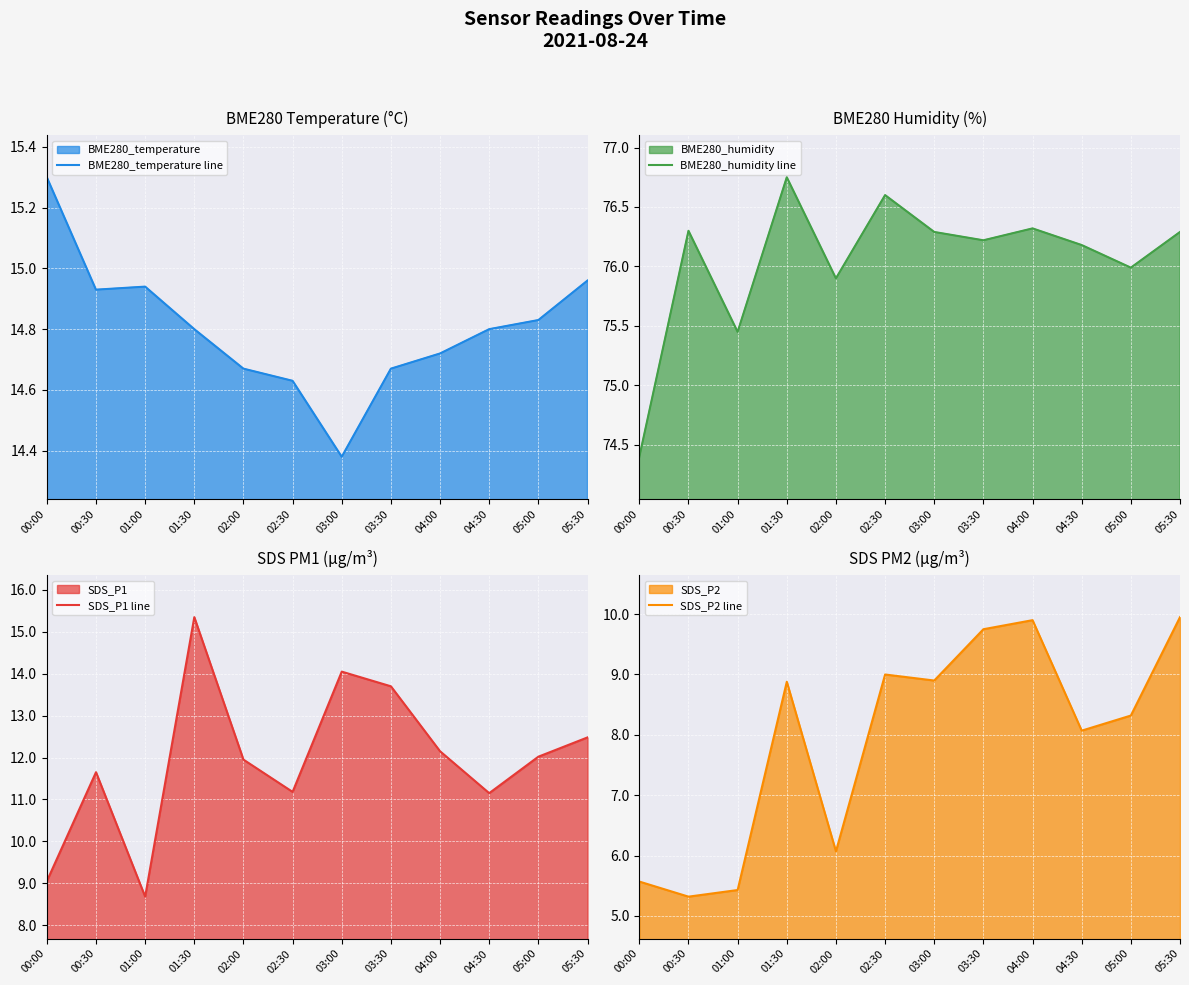

Reading left to right, list all the values displayed in this chart.

BME280_temperature line: 15.3	14.9	14.9	14.8	14.7	14.6	14.4	14.7	14.7	14.8	14.8	15.0
BME280_humidity line: 74.4	76.3	75.5	76.8	75.9	76.6	76.3	76.2	76.3	76.2	76.0	76.3
SDS_P1 line: 9.1	11.7	8.7	15.3	11.9	11.2	14.1	13.7	12.2	11.2	12.0	12.5
SDS_P2 line: 5.6	5.3	5.4	8.9	6.1	9.0	8.9	9.8	9.9	8.1	8.3	9.9